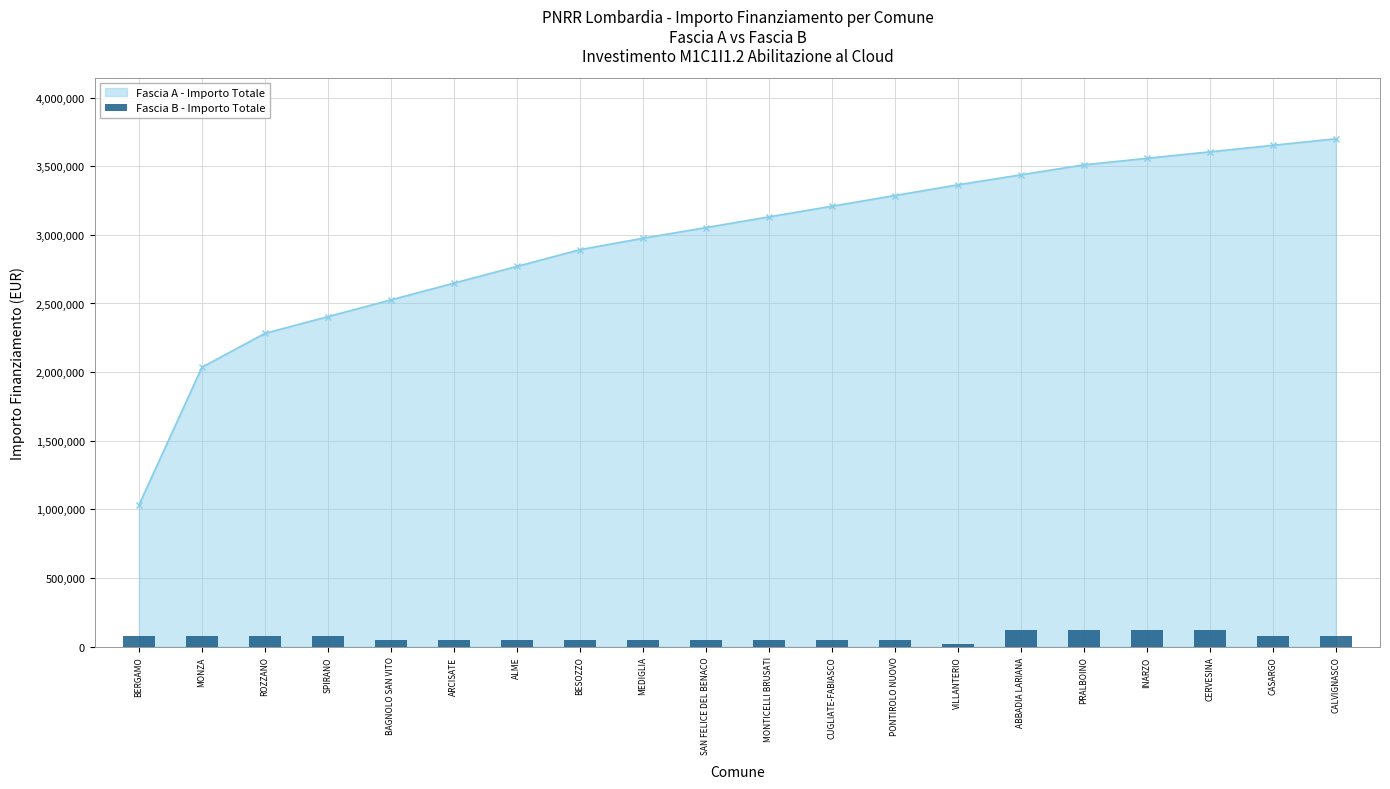

Rank the categories by value from lowest to highest.

VILLANTERIO, BAGNOLO SAN VITO, ARCISATE, ALME, BESOZZO, MEDIGLIA, SAN FELICE DEL BENACO, MONTICELLI BRUSATI, CUGLIATE-FABIASCO, PONTIROLO NUOVO, BERGAMO, MONZA, ROZZANO, SPIRANO, CASARGO, CALVIGNASCO, ABBADIA LARIANA, PRALBOINO, INARZO, CERVESINA